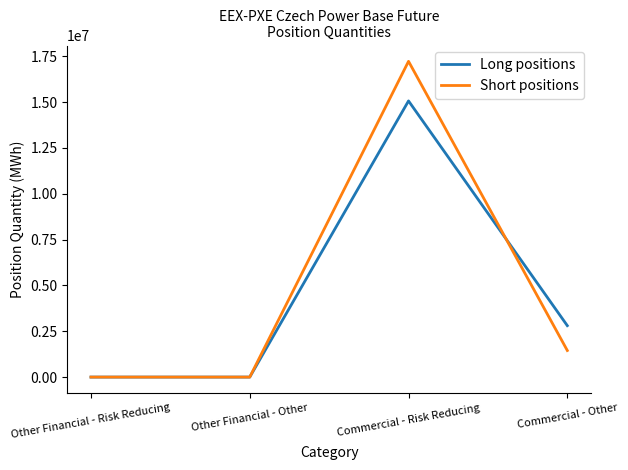

At which category is the sum across all series the highest?

Commercial - Risk Reducing